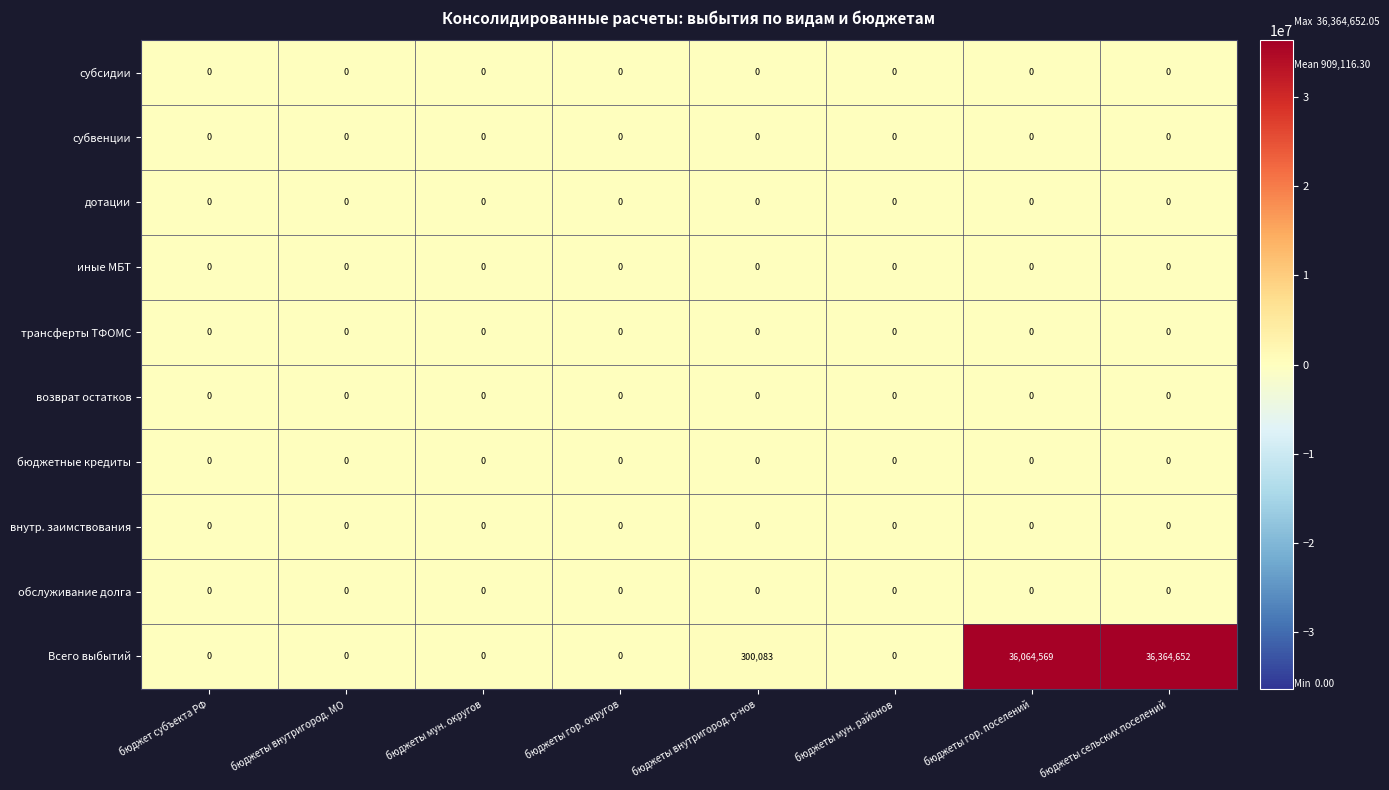

Which series changed the most between бюджет субъекта РФ and бюджеты внутригород. р-нов?

Всего выбытий